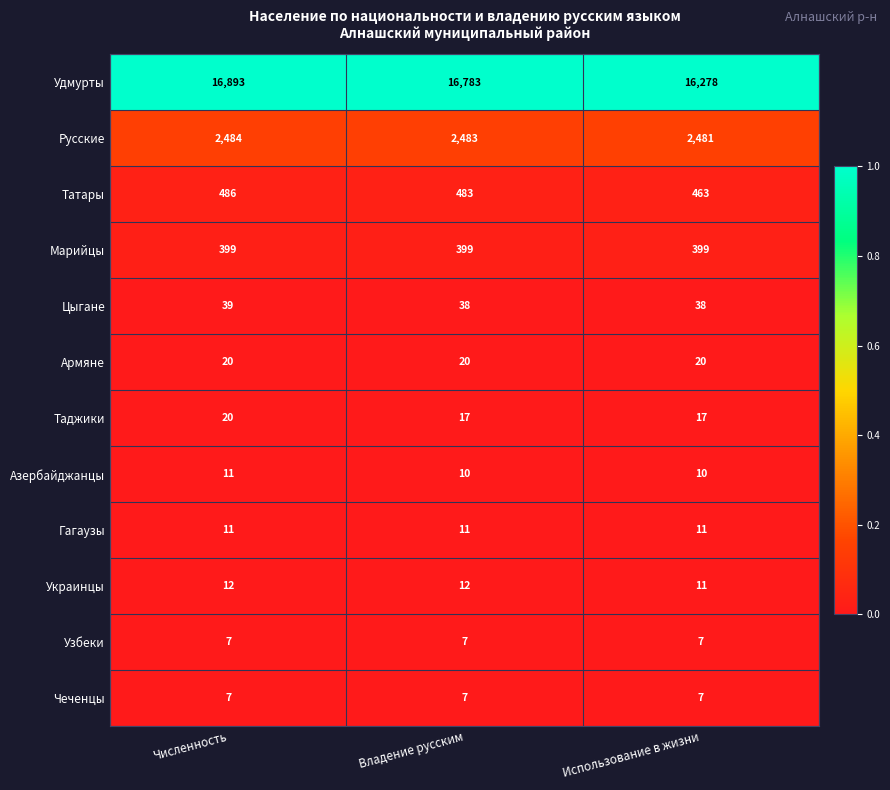

At which category is the sum across all series the highest?

Численность